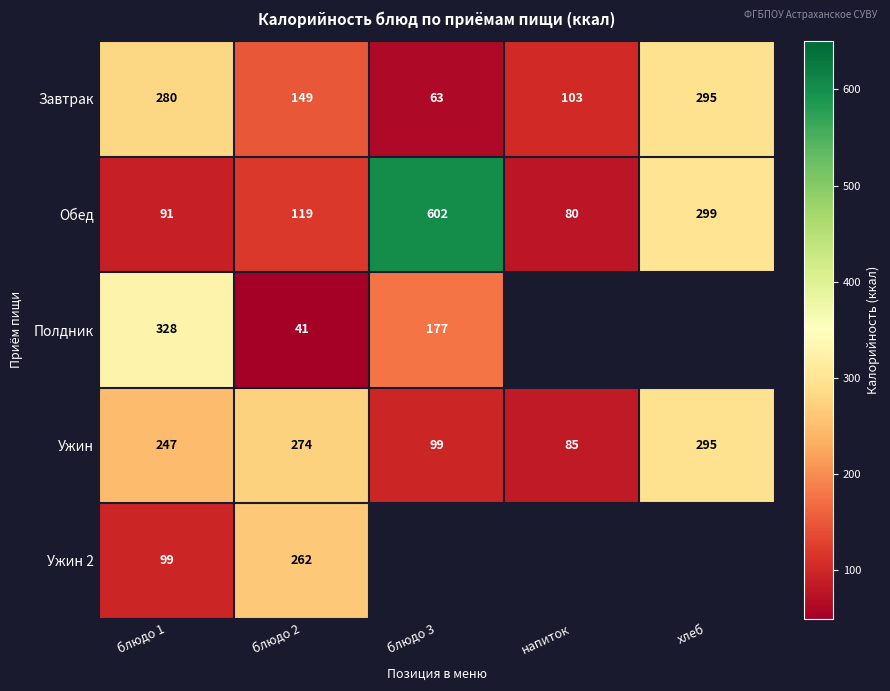

List the labels in order of Обед value, smallest first.

напиток, блюдо 1, блюдо 2, хлеб, блюдо 3